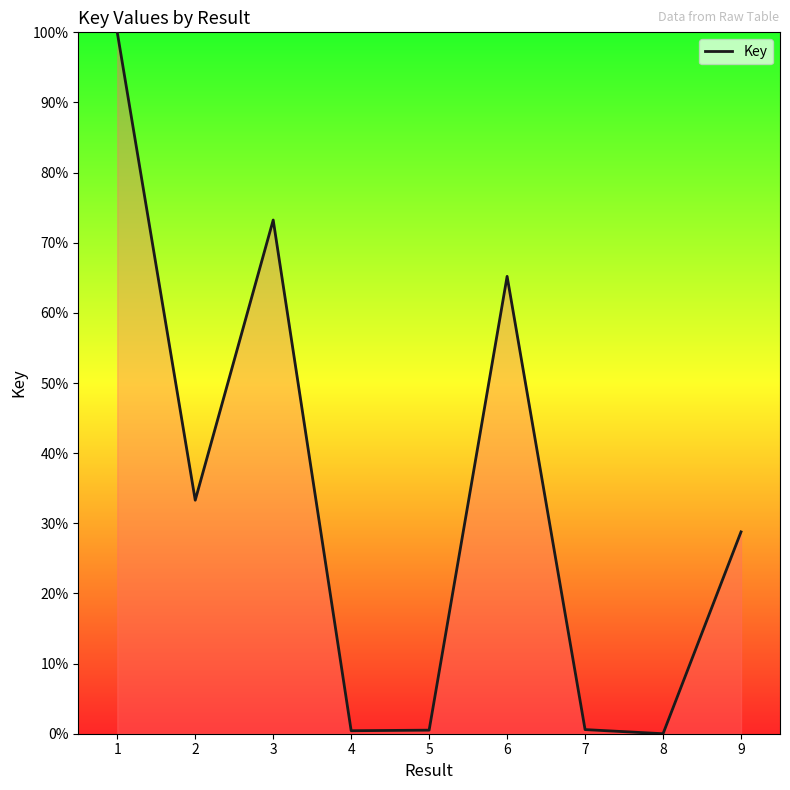

Between 8 and 9, which is larger?

9